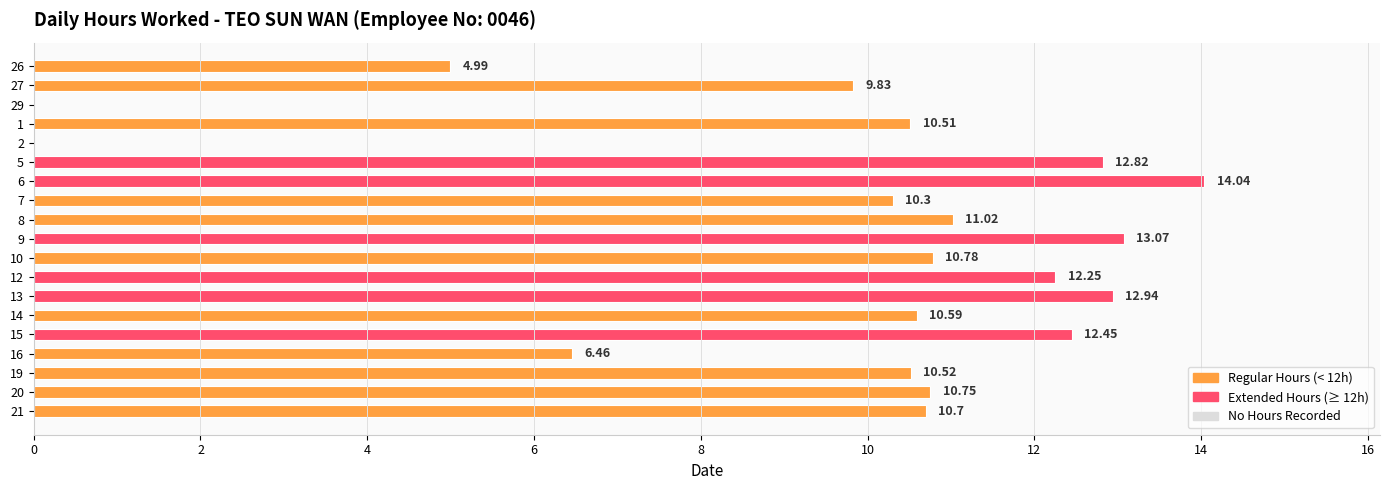

Approximately how many times larger is the value at 21 compared to 7?

1.0